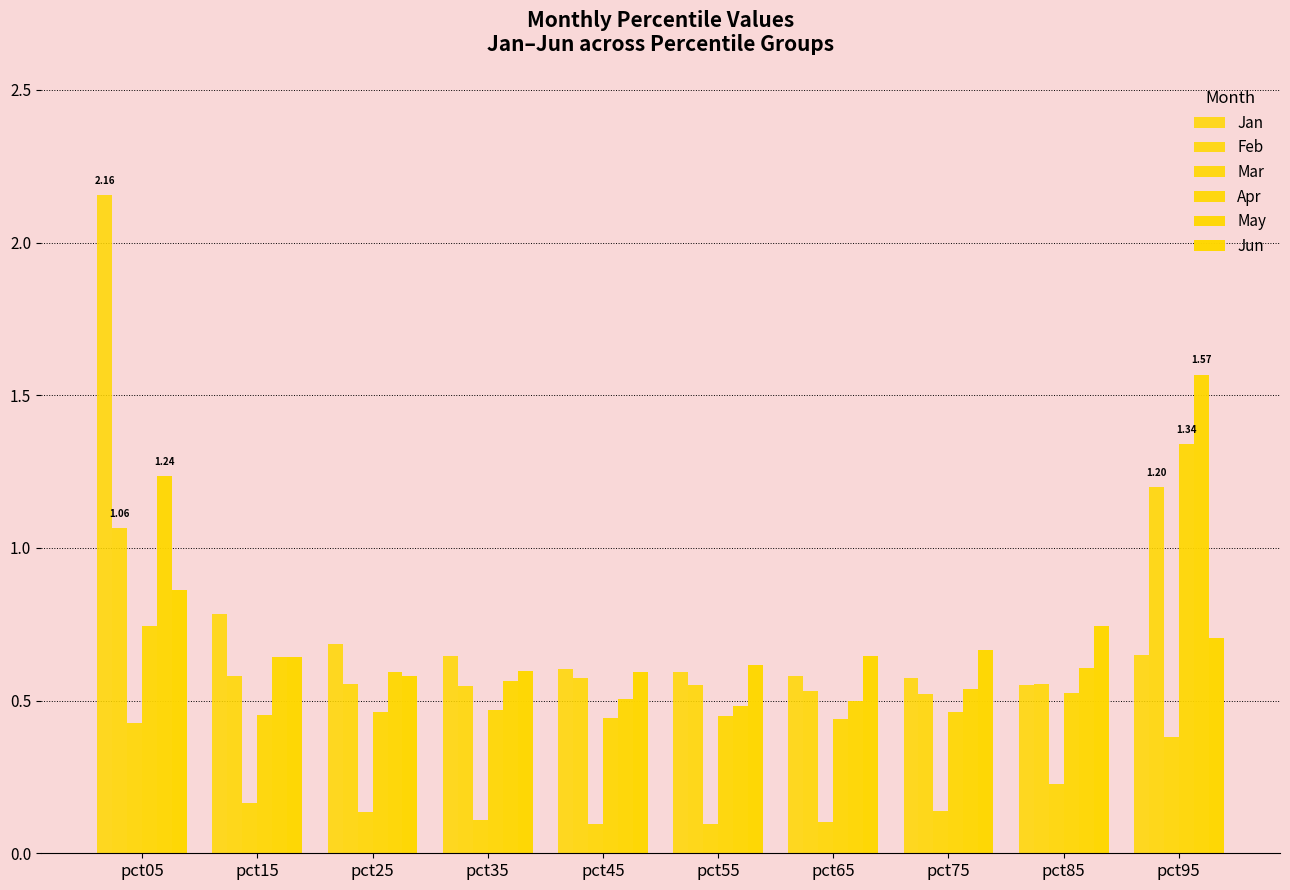

What is the difference between the maximum and minimum values in the Apr series?

0.9